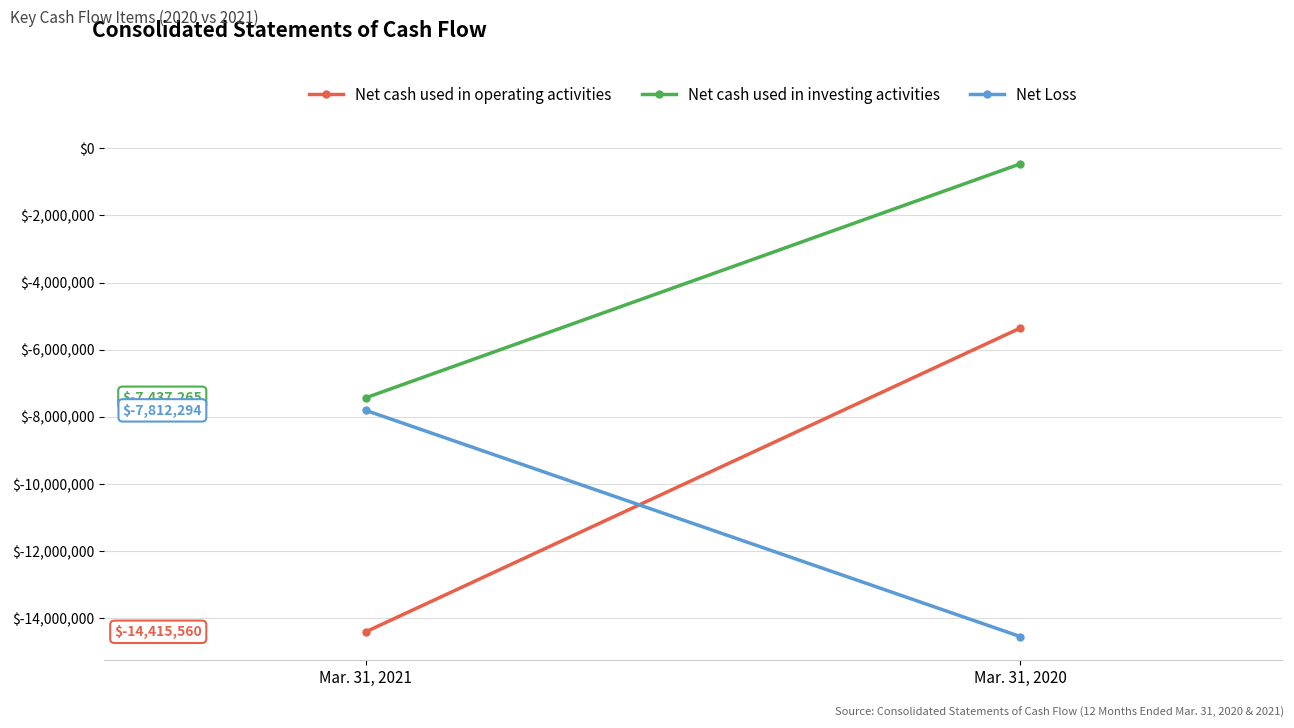

At which label does Net cash used in operating activities reach its peak?

Mar. 31, 2020